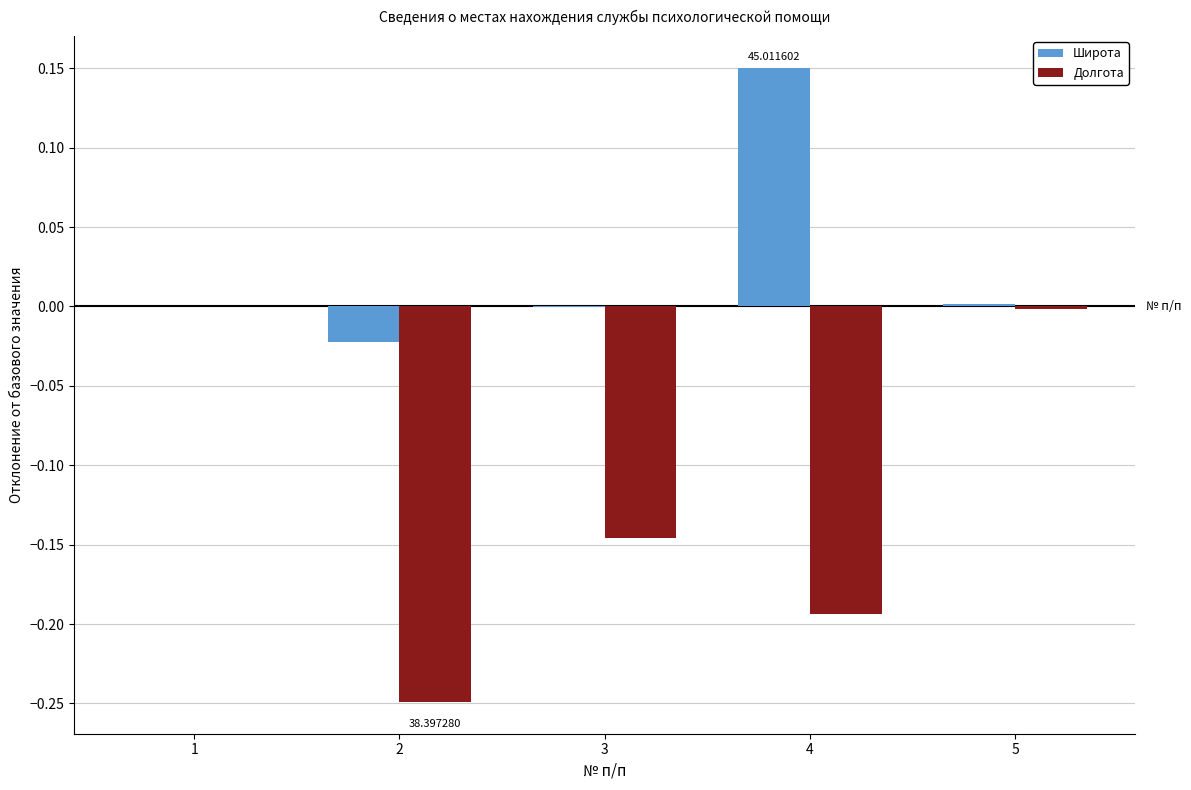

What is the total value across all series at 2?

-0.3